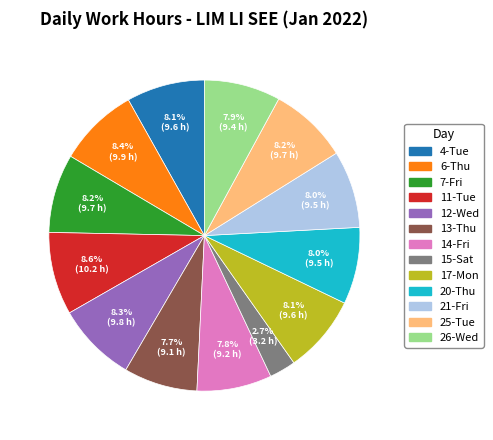

True or false: 26-Wed accounts for 17% of the total.

False